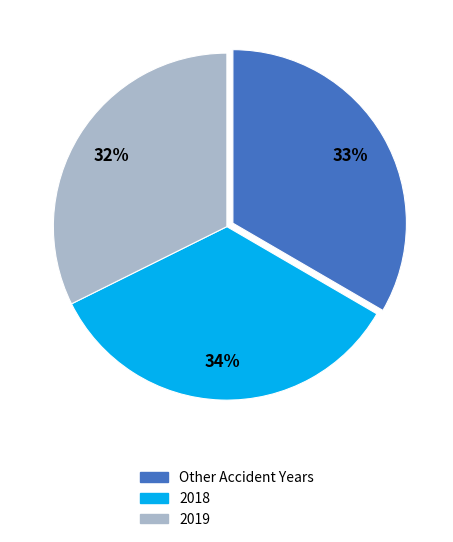

Count the number of slices in the pie.

3